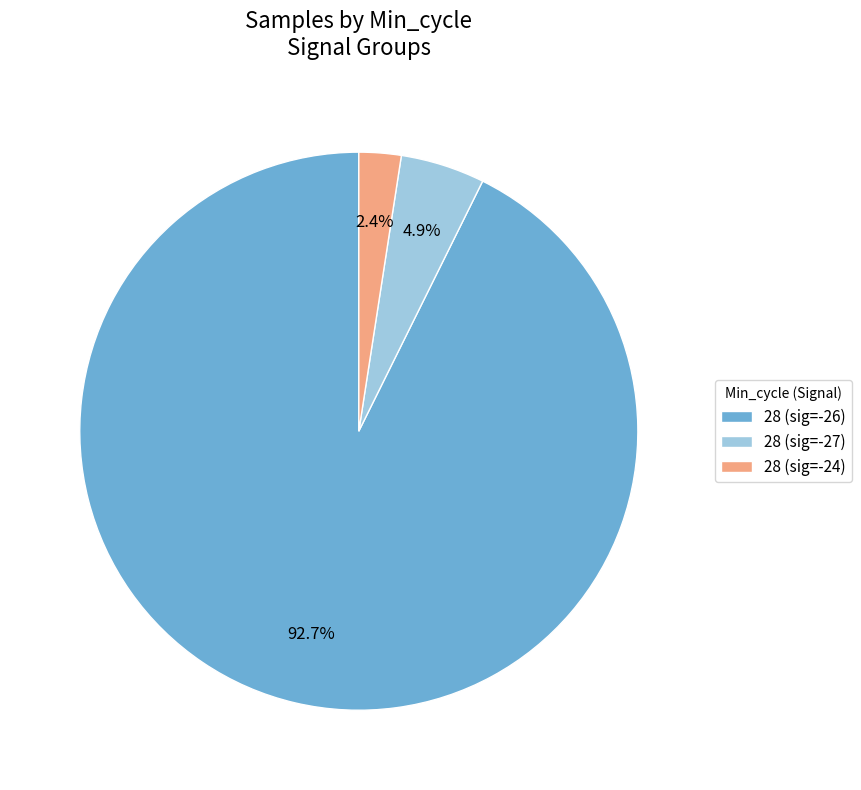

Which slice is the largest?

28 (sig=-26)